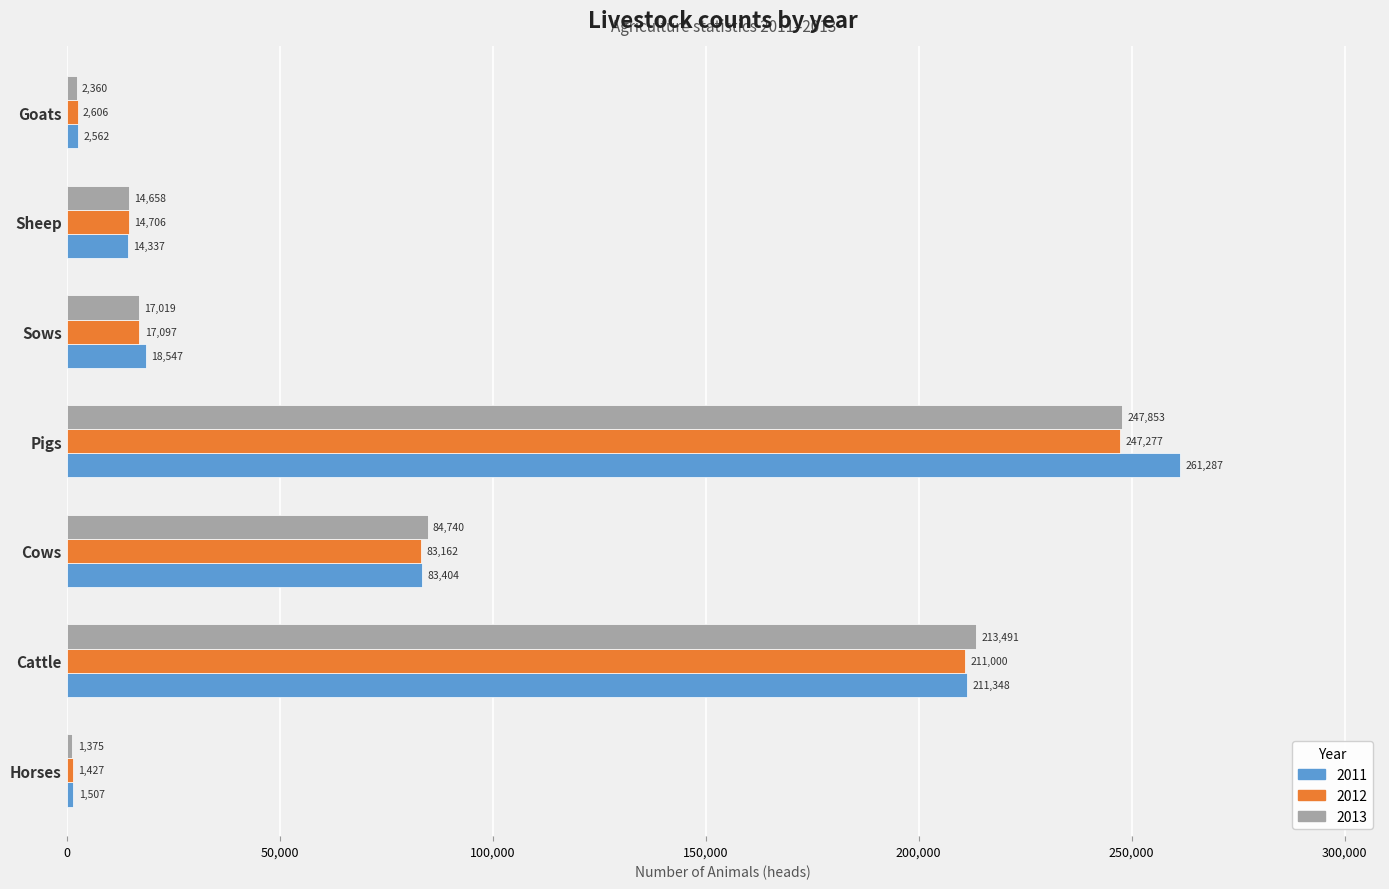

The 2013 series shows 47670 at Cows. True or false?

False